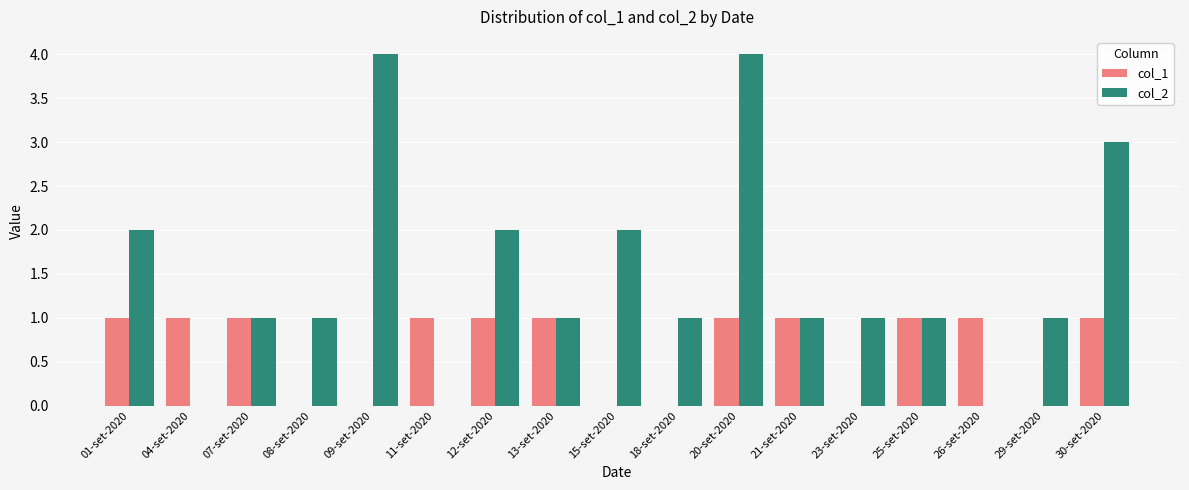

Where does the col_2 series first go above 1?

01-set-2020